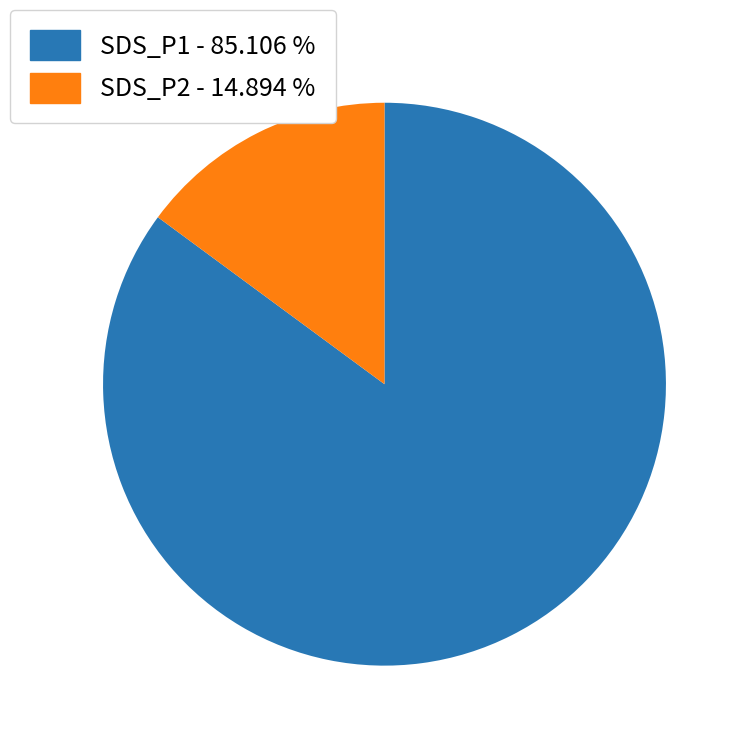

Between SDS_P1 and SDS_P2, which is larger?

SDS_P1